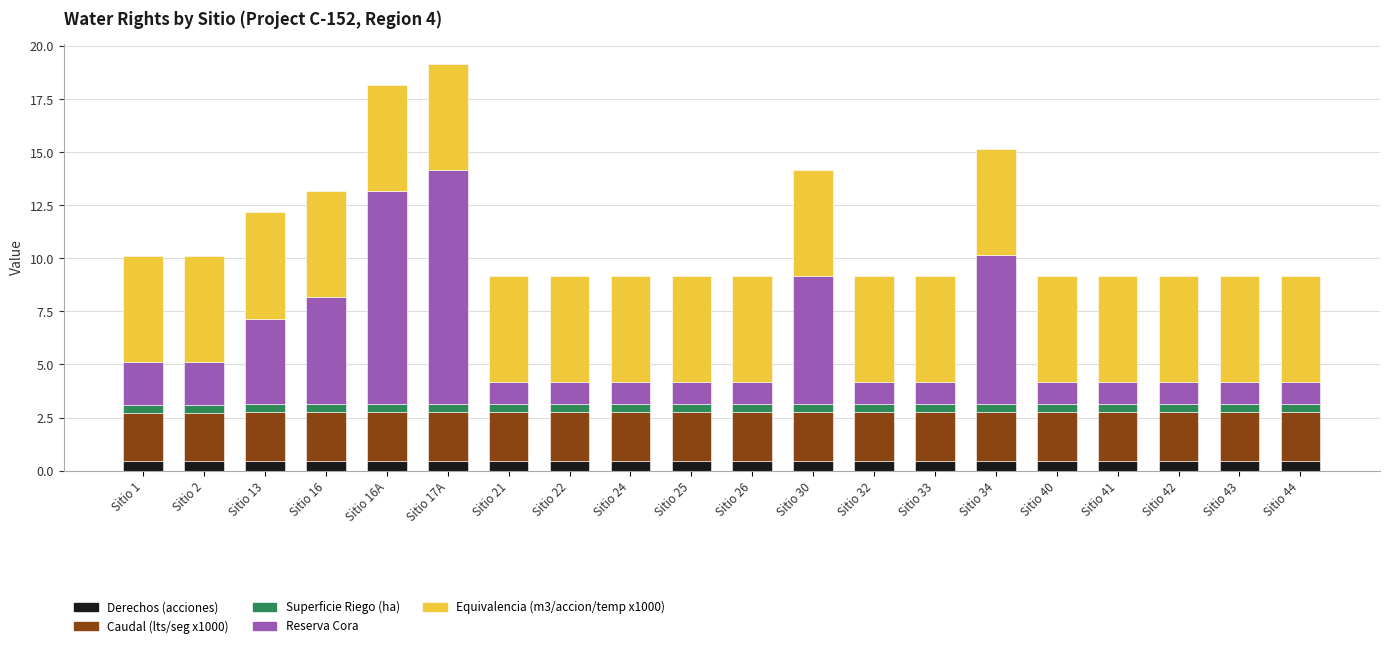

What is the lowest value of the Derechos (acciones) series?

0.5